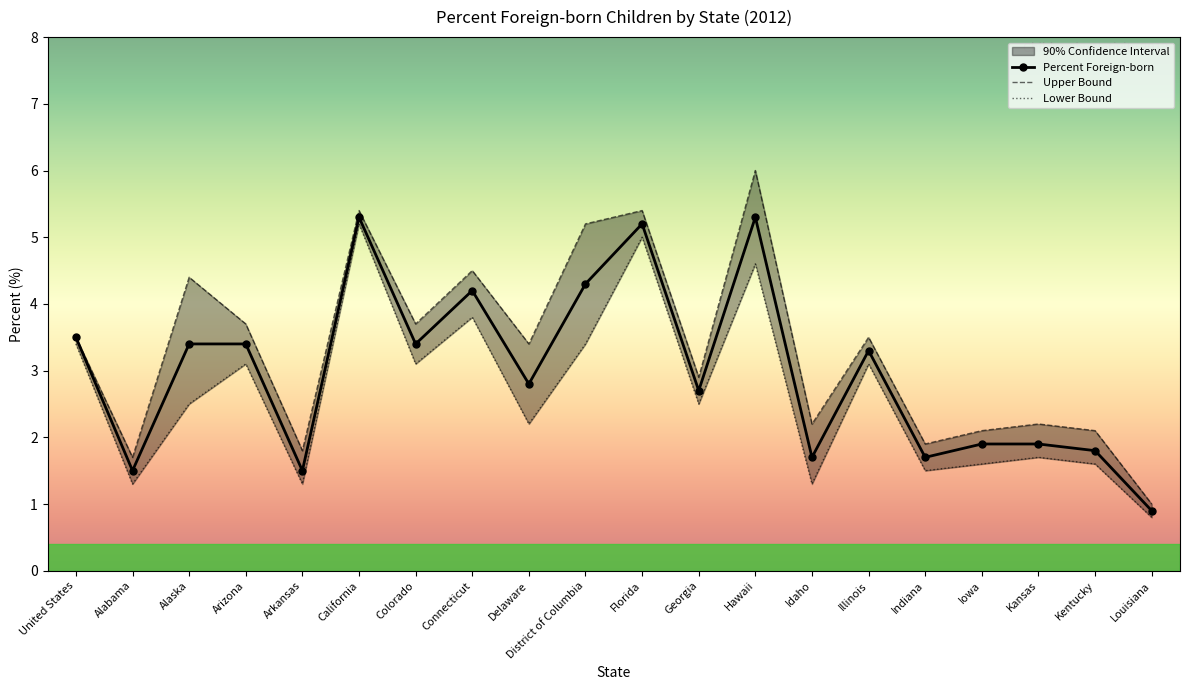

Which series has the widest spread of values?

Upper Bound